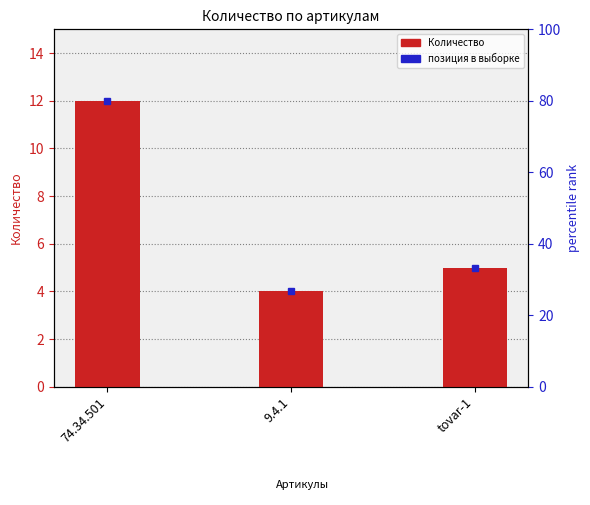

Reading left to right, transcribe all the data shown in this chart.

12	4	5